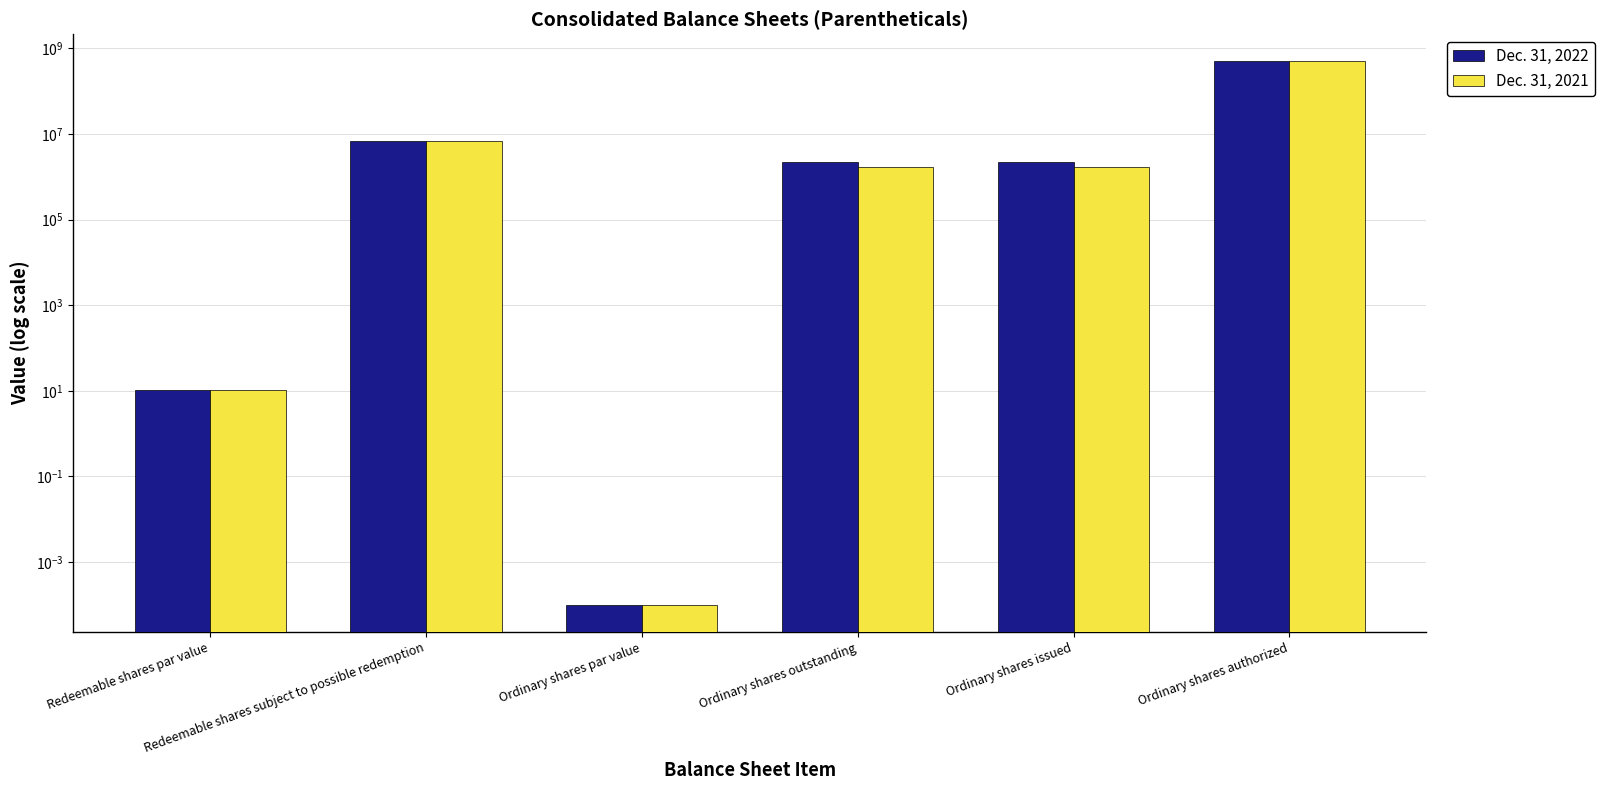

How many bars are there in each group?

2